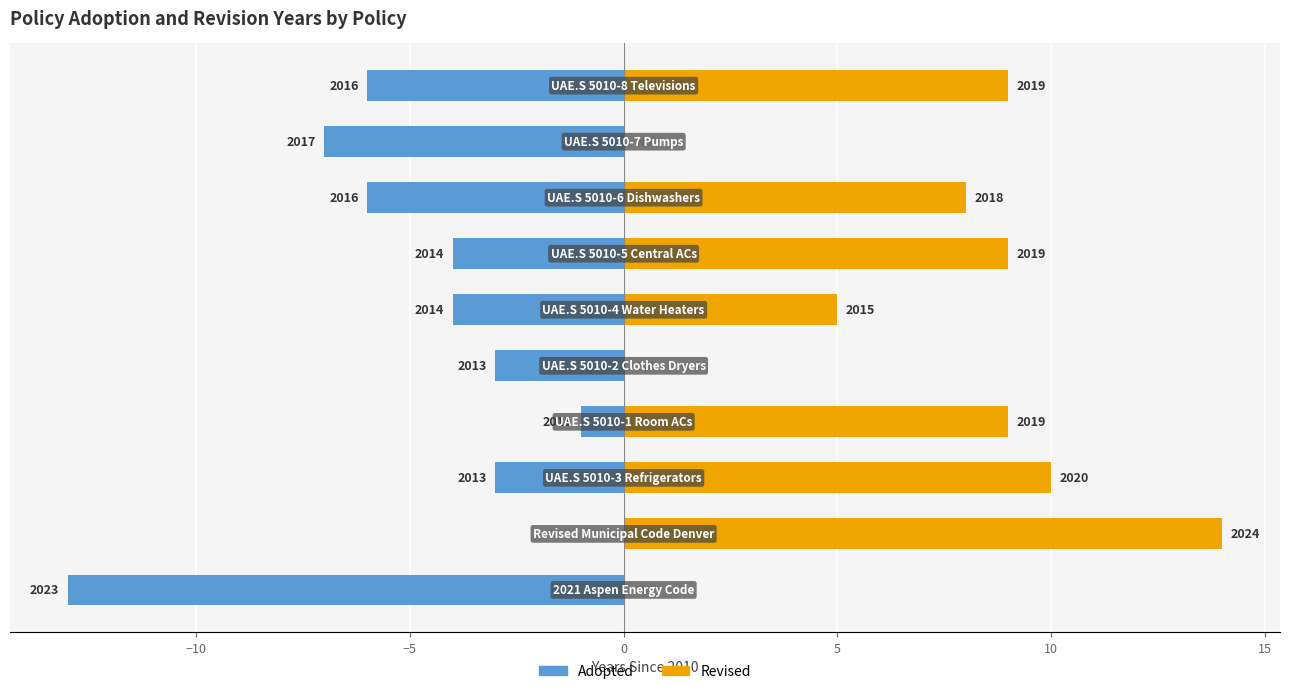

What is the greatest value displayed?

14